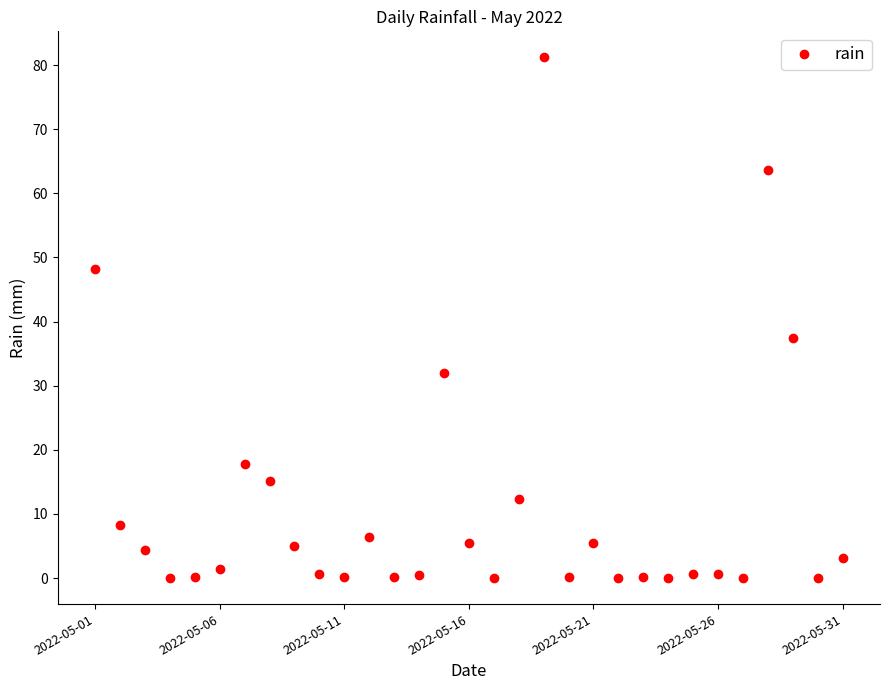

What is the sum of all values?

350.4